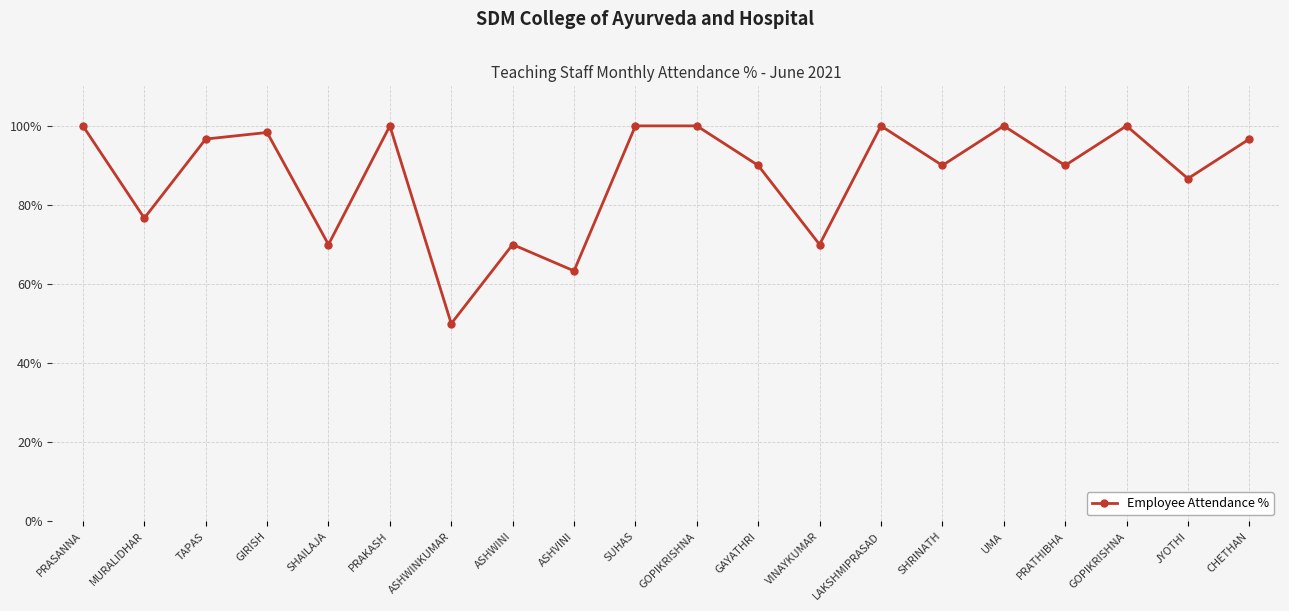

Reading left to right, transcribe all the data shown in this chart.

PRASANNA=100.0	MURALIDHAR=76.7	TAPAS=96.7	GIRISH=98.3	SHAILAJA=70.0	PRAKASH=100.0	ASHWINKUMAR=50.0	ASHWINI=70.0	ASHVINI=63.3	SUHAS=100.0	GOPIKRISHNA=100.0	GAYATHRI=90.0	VINAYKUMAR=70.0	LAKSHMIPRASAD=100.0	SHRINATH=90.0	UMA=100.0	PRATHIBHA=90.0	GOPIKRISHNA=100.0	JYOTHI=86.7	CHETHAN=96.7